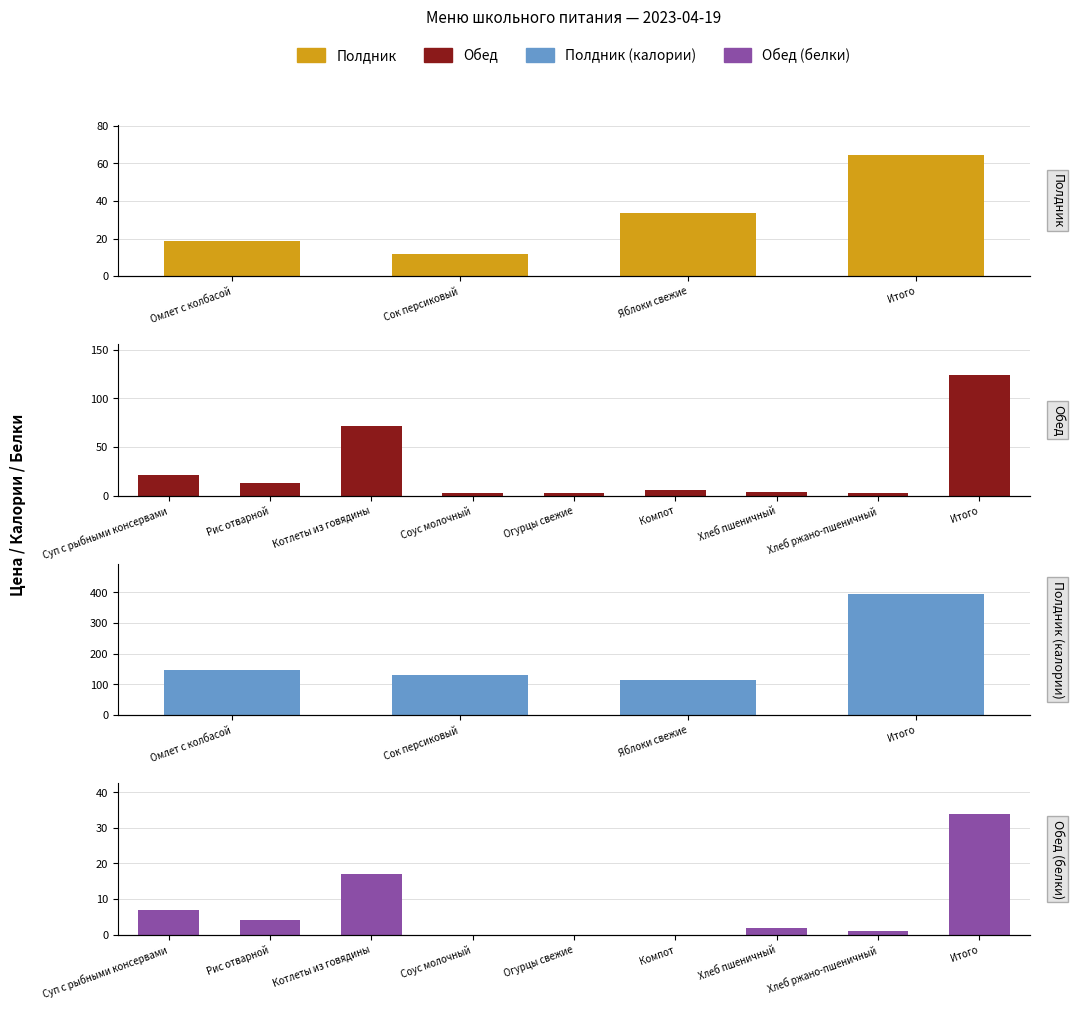

Rank the series at Сок персиковый from lowest to highest value.

Полдник, Калорийность_полдник